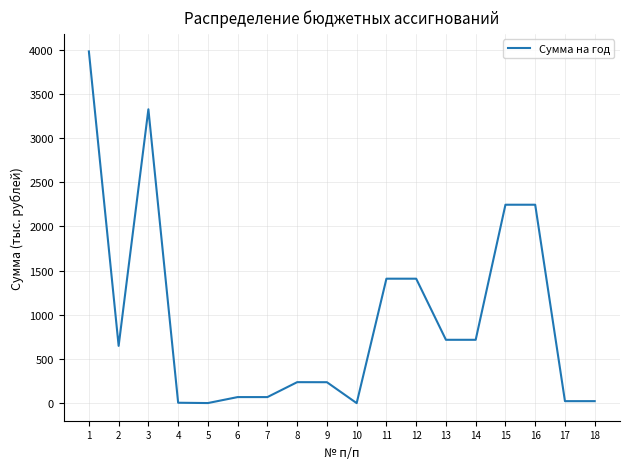

What value does the data have at 9?

237.2